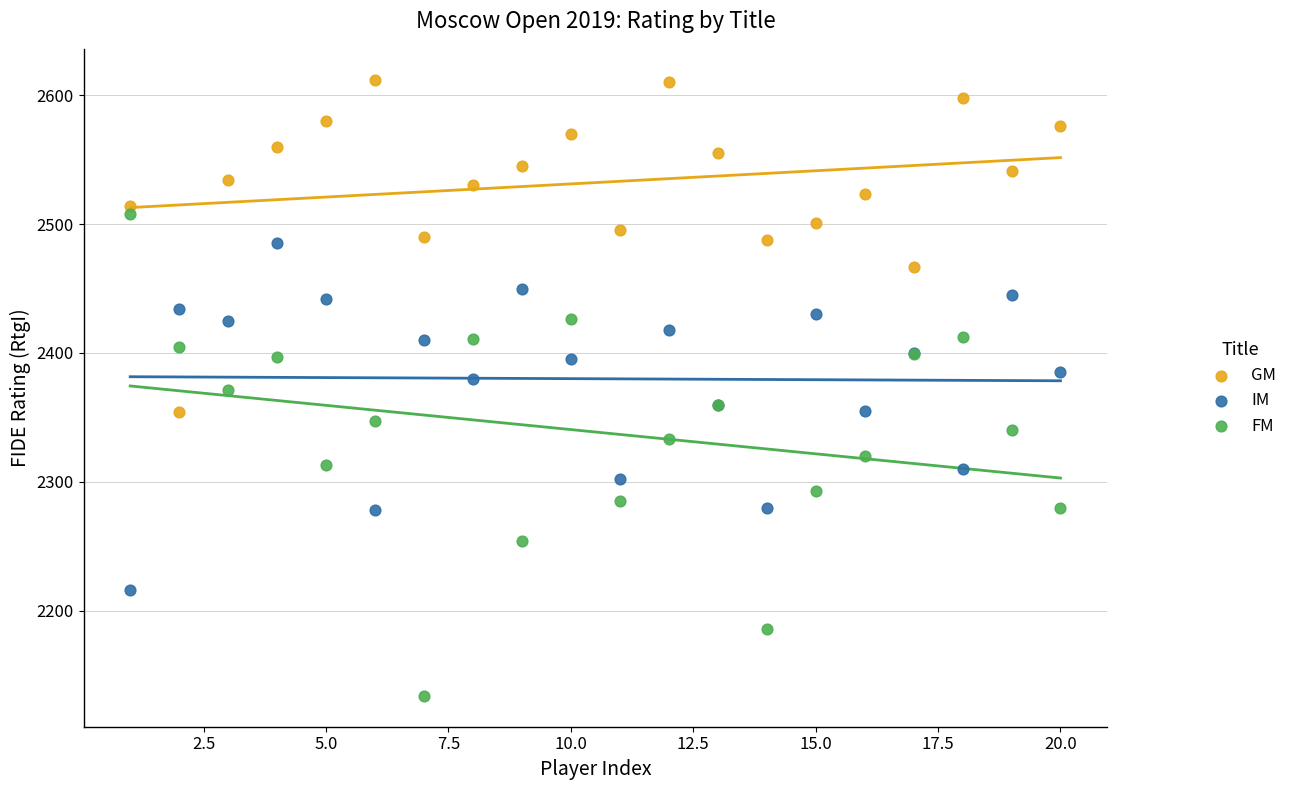

Which series contains the highest Y value?

GM